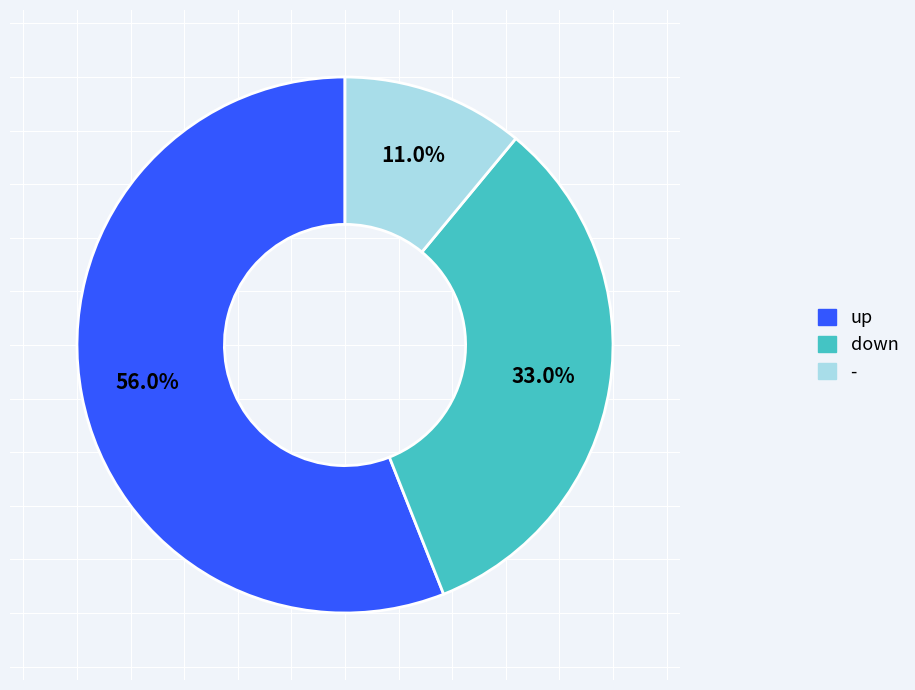

How many segments does this pie chart have?

3